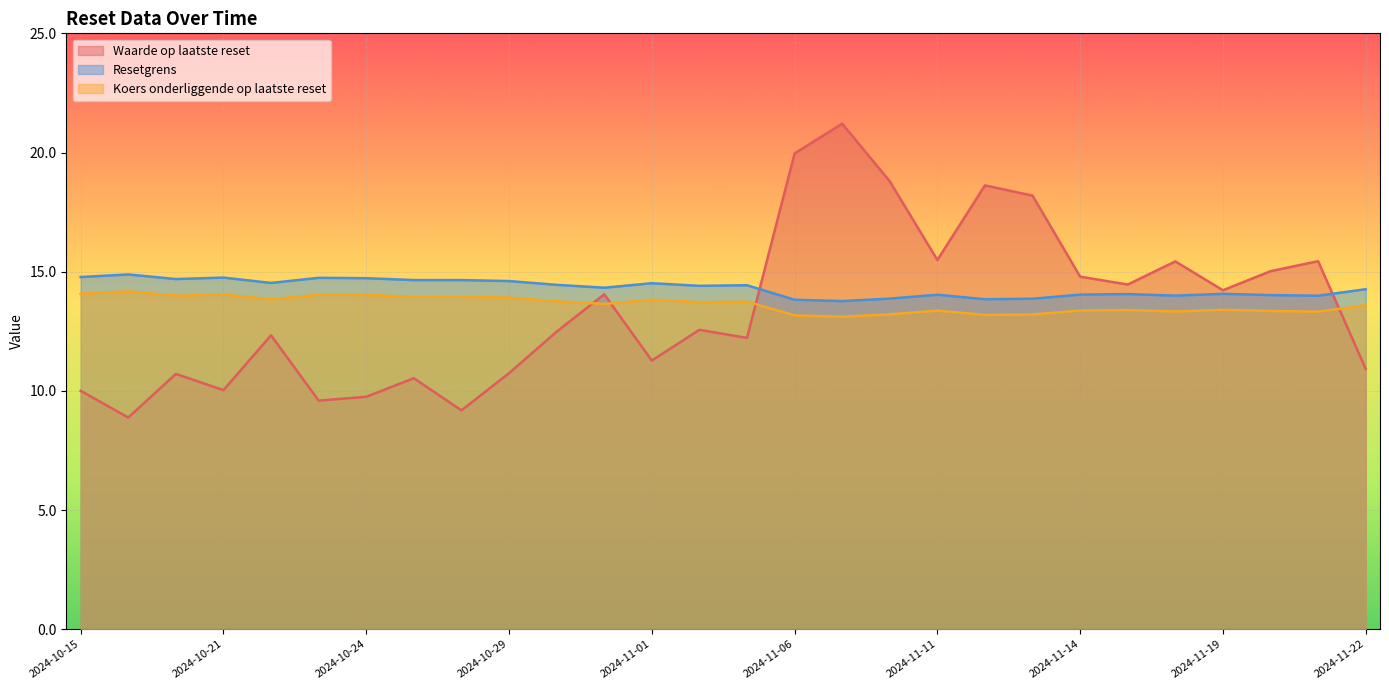

Reading left to right, transcribe all the data shown in this chart.

Waarde op laatste reset: 10.0	8.9	10.7	10.0	12.3	9.6	9.8	10.5	9.2	10.7	12.5	14.1	11.3	12.6	12.2	20.0	21.2	18.8	15.5	18.6	18.2	14.8	14.5	15.4	14.2	15.0	15.4	10.9
Resetgrens: 14.8	14.9	14.7	14.8	14.5	14.7	14.7	14.6	14.6	14.6	14.4	14.3	14.5	14.4	14.4	13.8	13.8	13.9	14.0	13.8	13.9	14.0	14.1	14.0	14.1	14.0	14.0	14.3
Koers onderliggende op laatste reset: 14.1	14.2	14.0	14.1	13.8	14.0	14.0	13.9	13.9	13.9	13.8	13.6	13.8	13.7	13.7	13.2	13.1	13.2	13.4	13.2	13.2	13.4	13.4	13.3	13.4	13.3	13.3	13.6